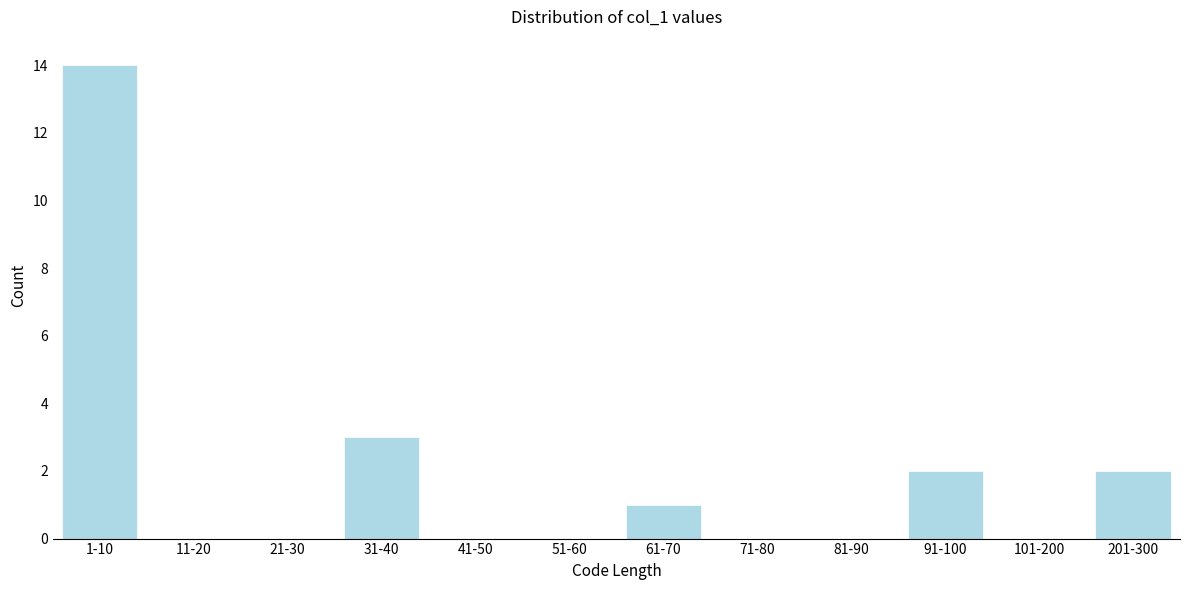

Reading right to left, transcribe all the data shown in this chart.

201-300=2	101-200=0	91-100=2	81-90=0	71-80=0	61-70=1	51-60=0	41-50=0	31-40=3	21-30=0	11-20=0	1-10=14